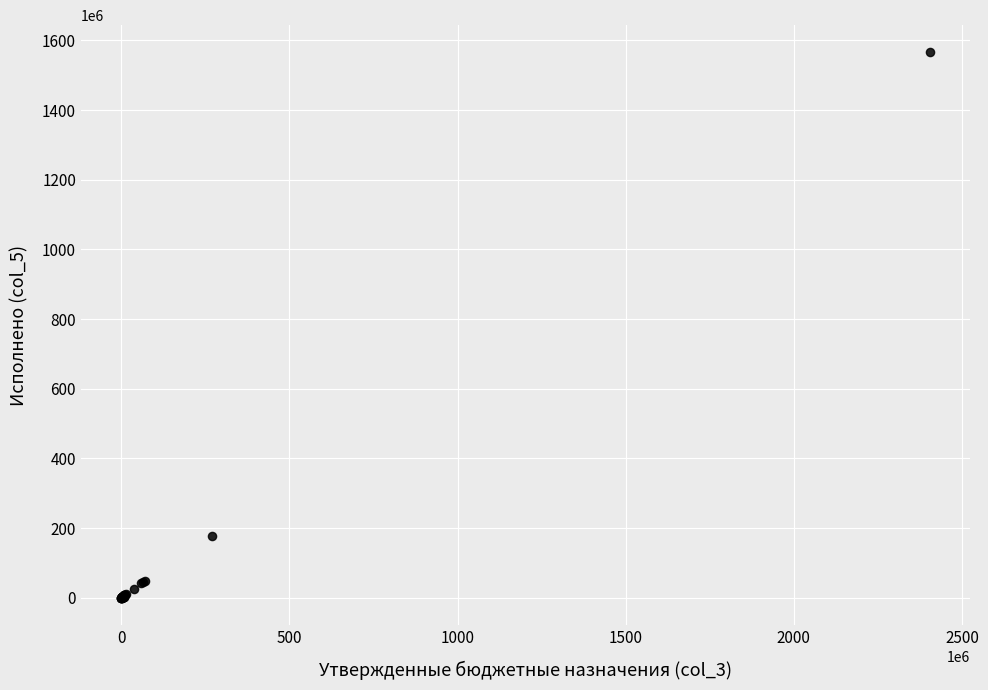

What Y value in the scatter plot is closest to 782700713?

177528683.7